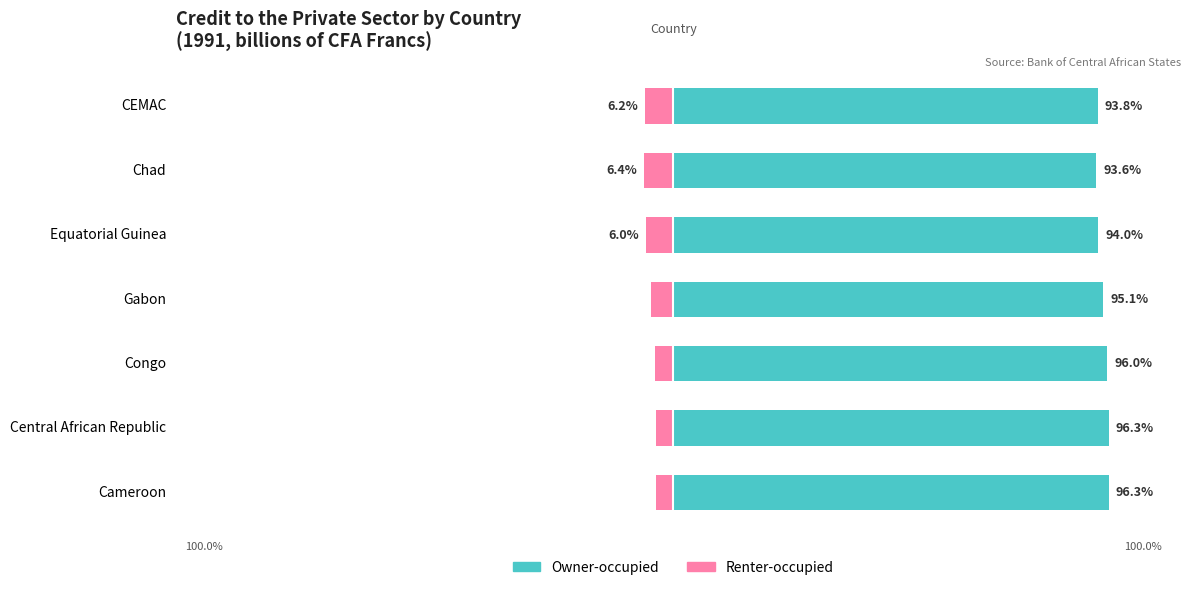

Rank the series at Cameroon from highest to lowest value.

Owner-occupied, Renter-occupied